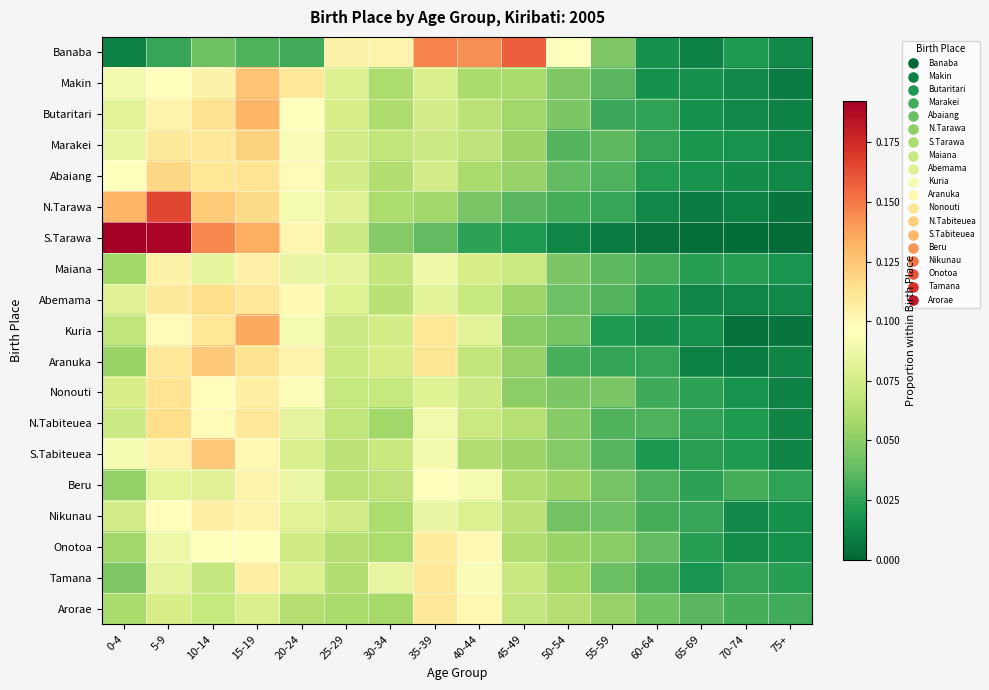

Which has a higher value, 30-34 or 45-49?

45-49